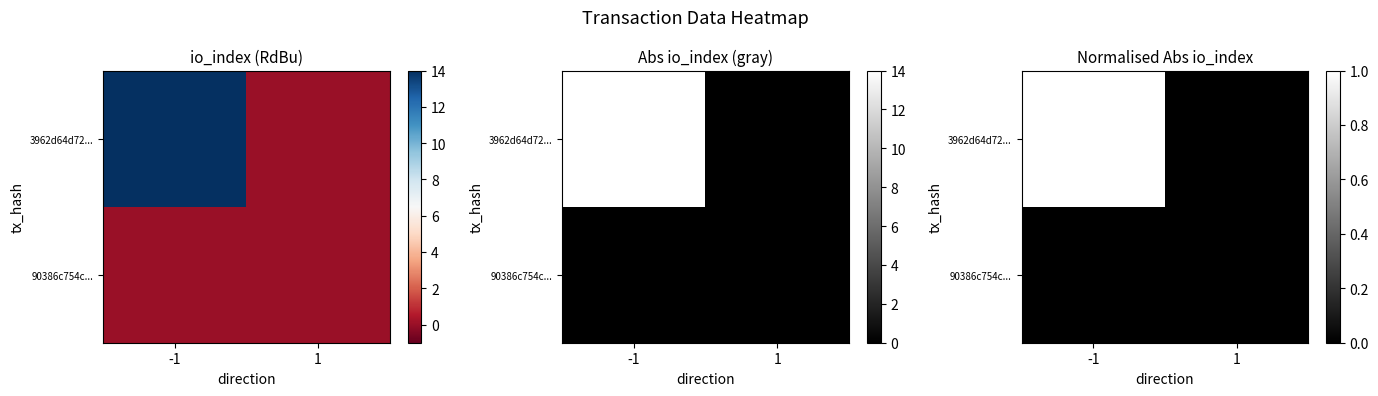

Which has a higher value, -1 or 1?

-1